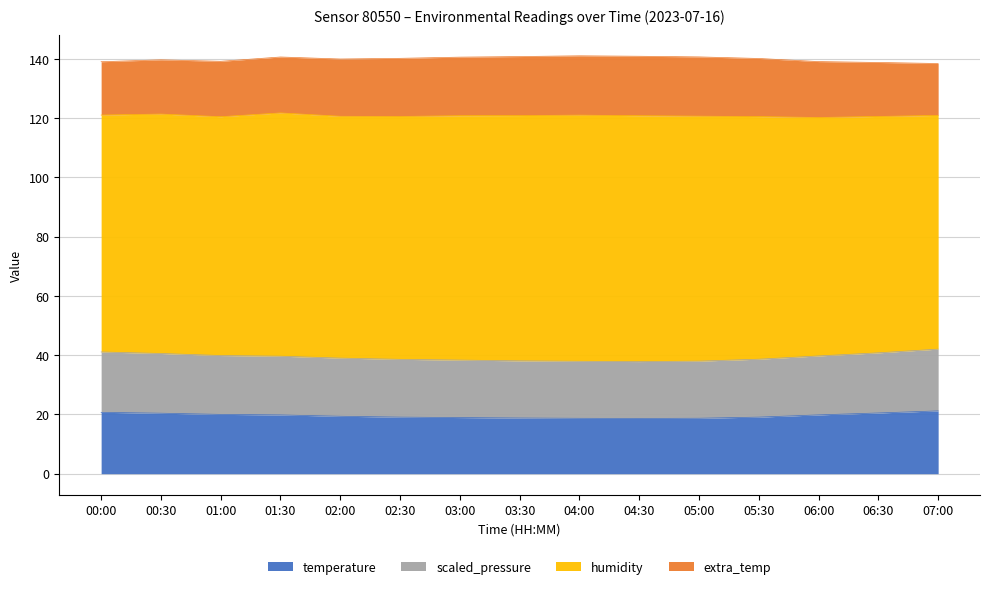

True or false: temperature has a value of 20.4 at 00:30.

True